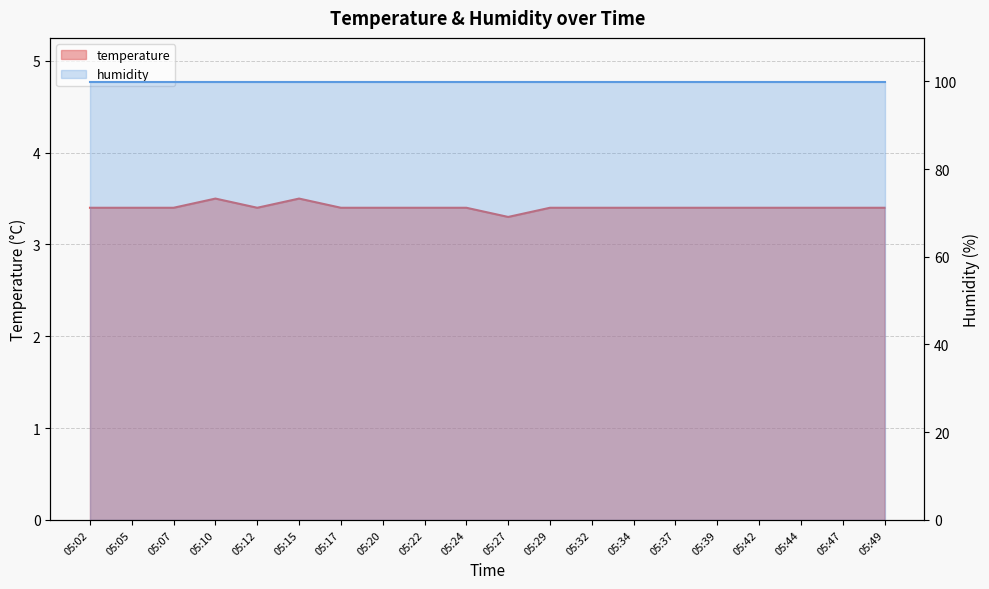

True or false: the data has more than 1 interior local peaks.

True